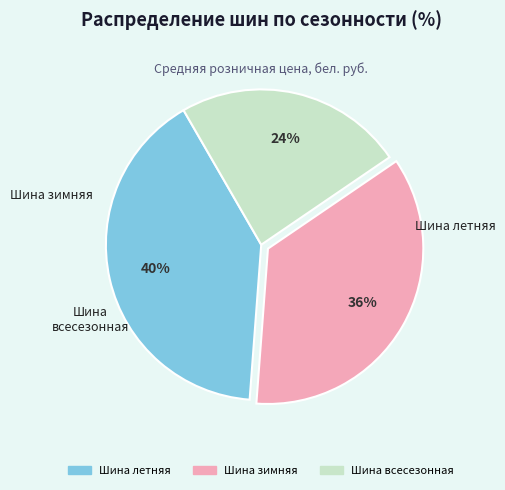

What is the smallest slice in the pie chart?

Шина всесезонная